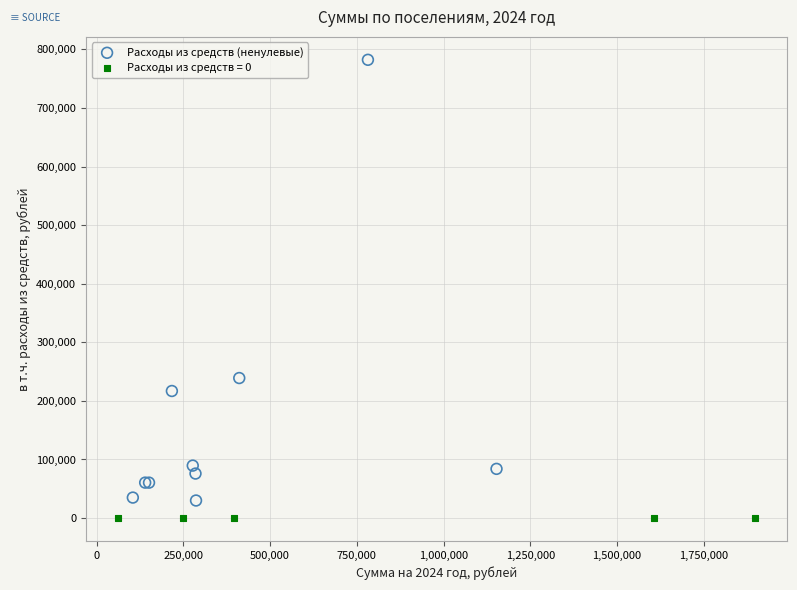

Which series contains the highest Y value?

Расходы из средств (ненулевые)